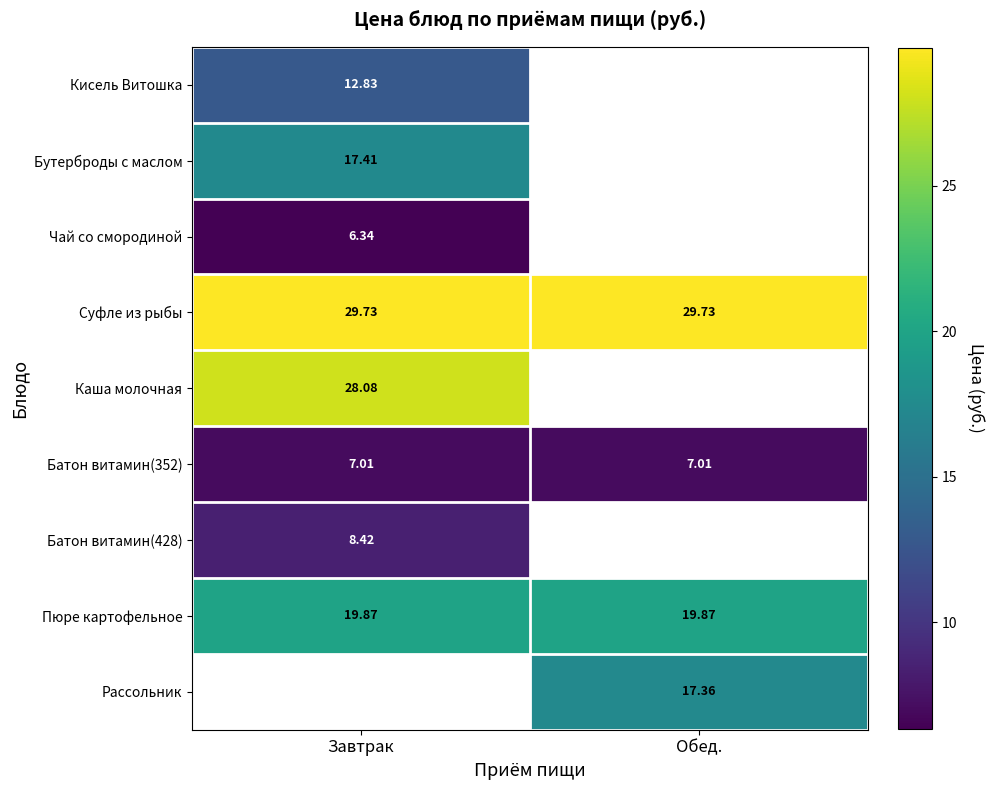

Is the value of Кисель Витошка at Завтрак greater than the value of Рассольник at Обед.?

No